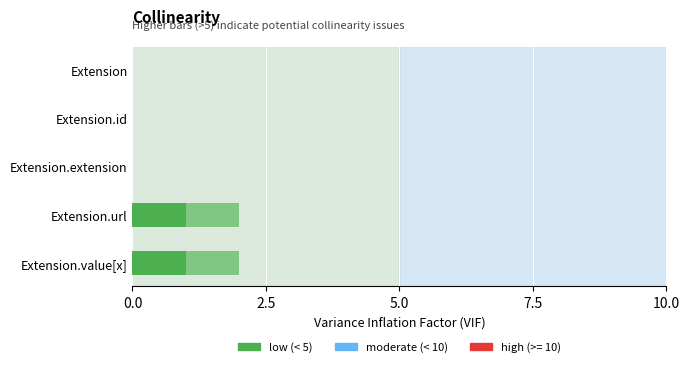

What is the value of the Min bar at the 4th from the left?

1